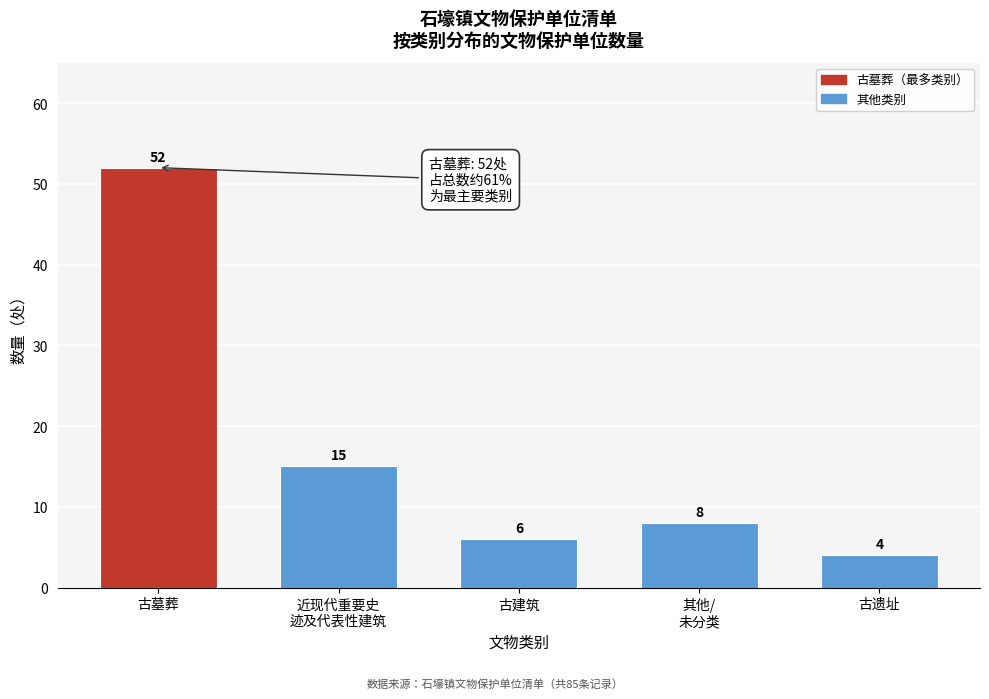

Reading left to right, extract all data points from this chart.

52	15	6	8	4